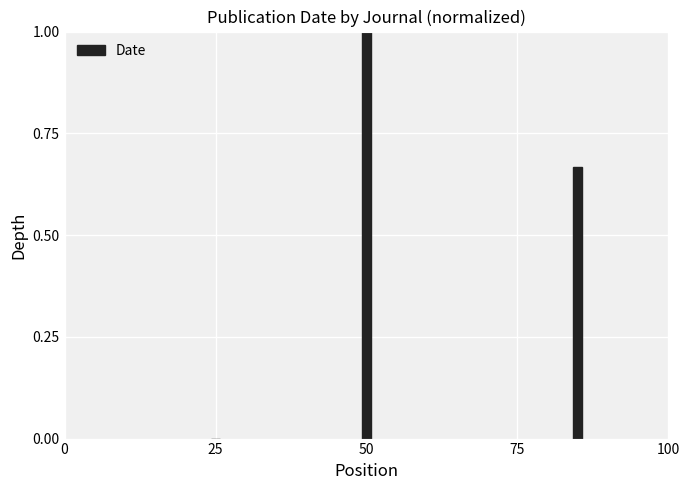

What is the sum of all values?

1.7